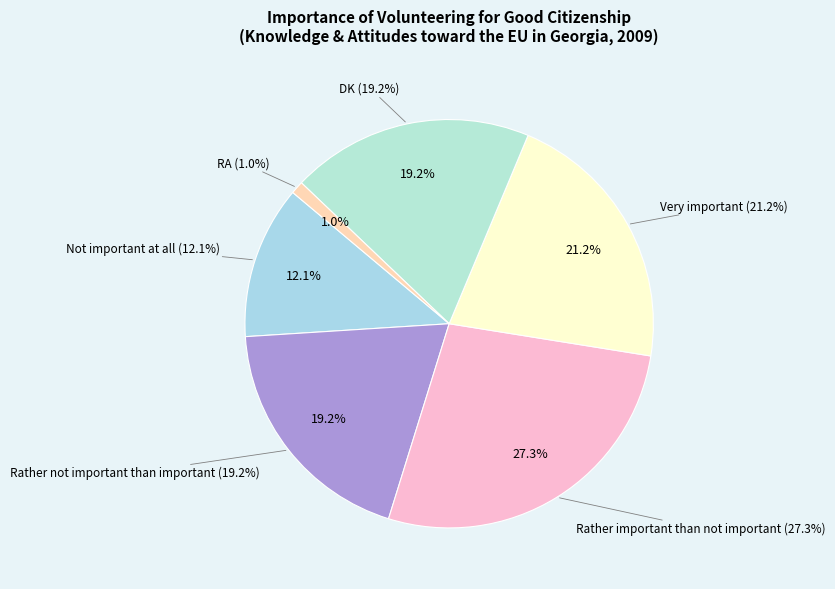

To the nearest percent, what is the average slice percentage?

17%